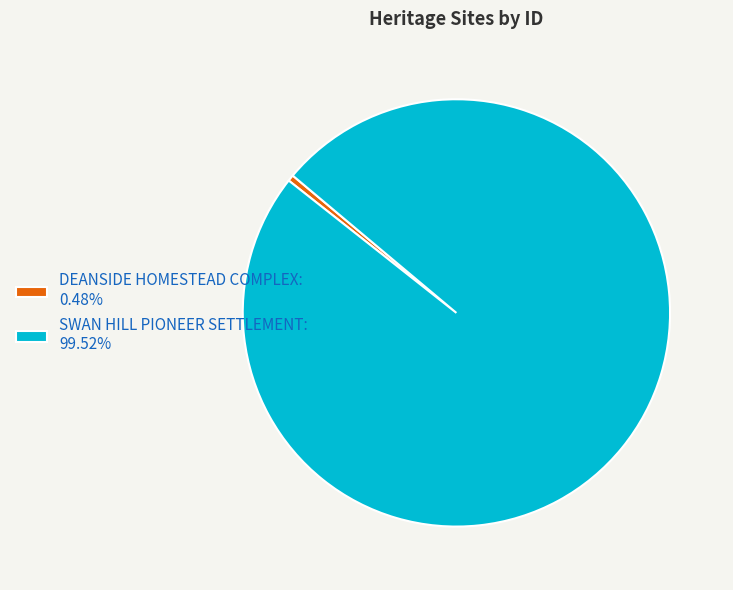

How many segments does this pie chart have?

2